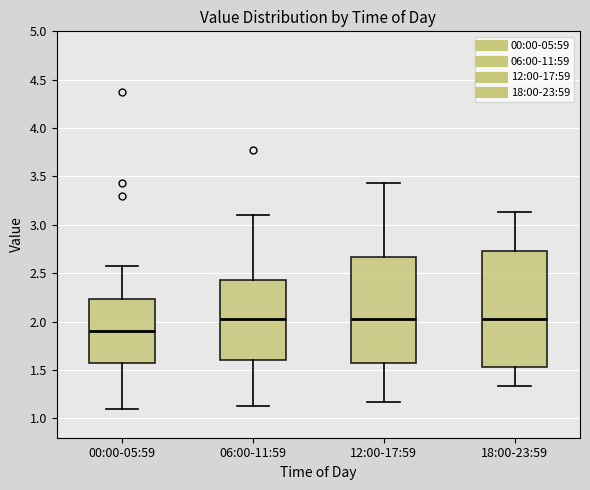

Which box's median line is the lowest?

00:00-05:59